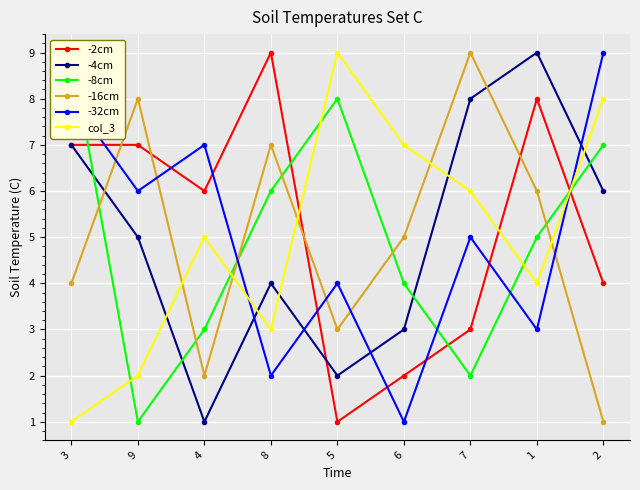

What position from the left is 7?

7